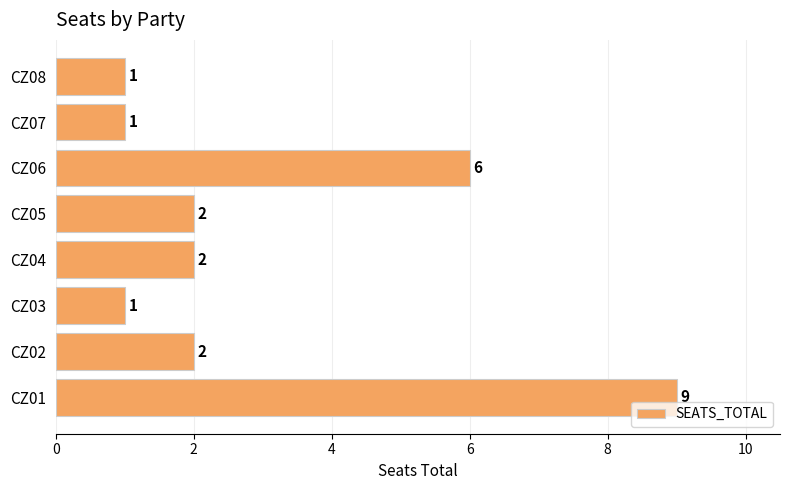

What is the difference between the values at CZ01 and CZ08?

8